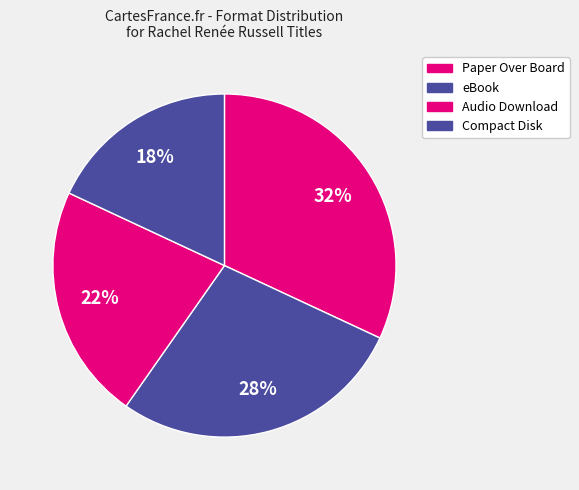

True or false: eBook accounts for 28% of the total.

True